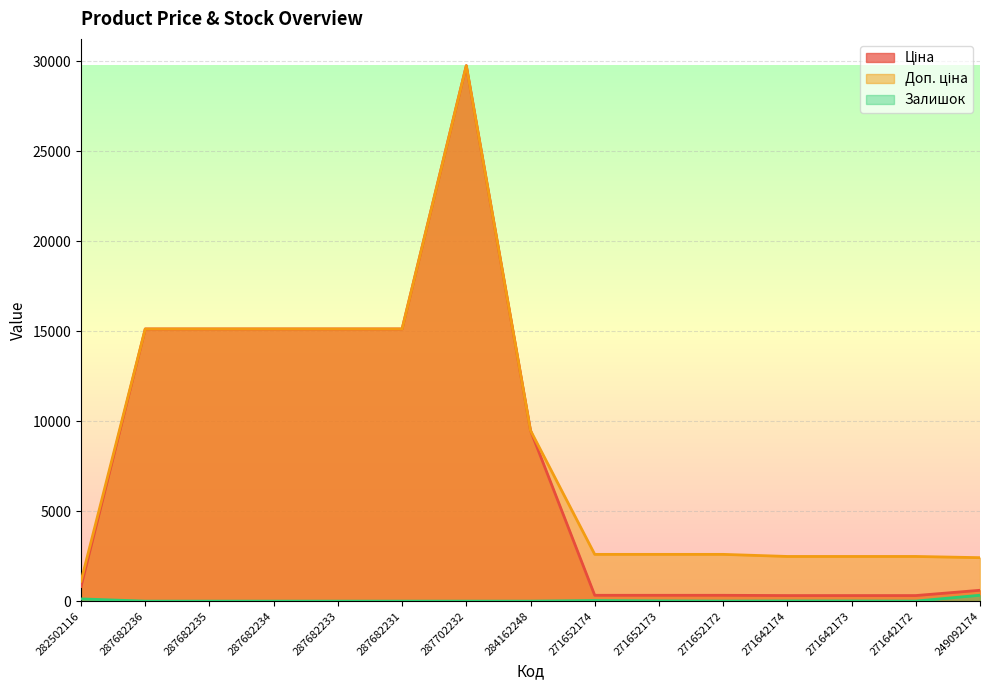

True or false: Доп. ціна and Ціна cross at least once.

False